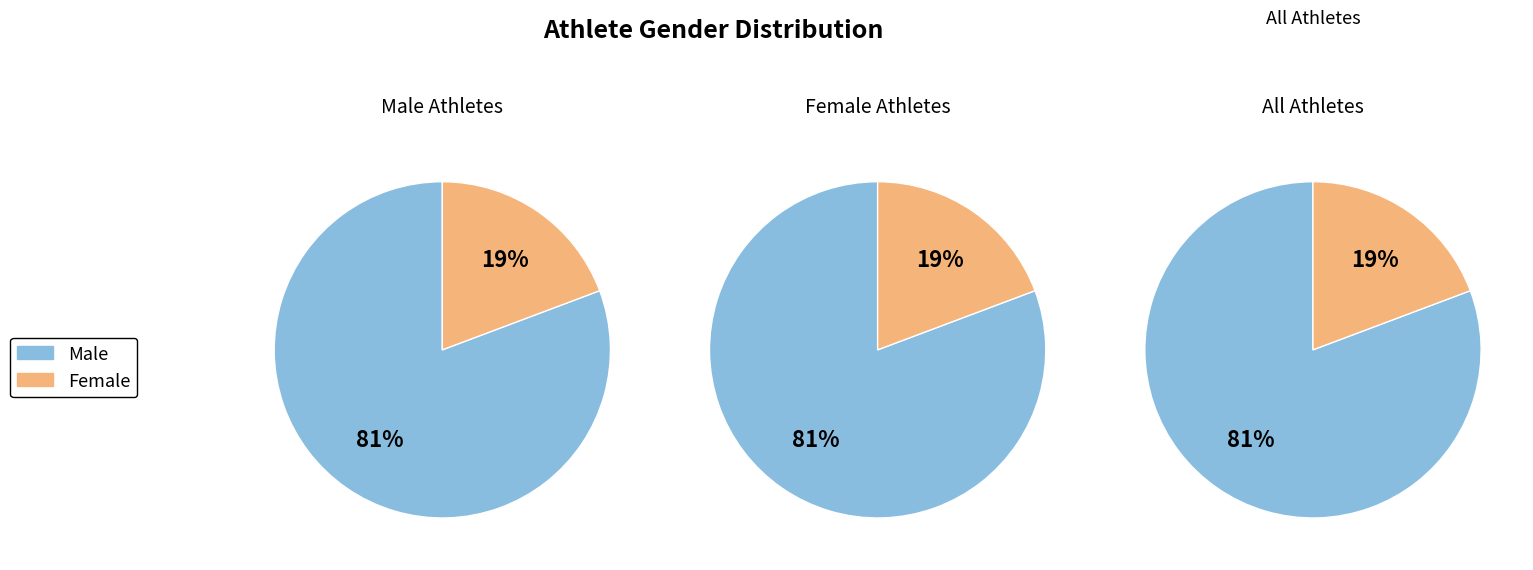

Which category has the smallest portion of the pie?

F